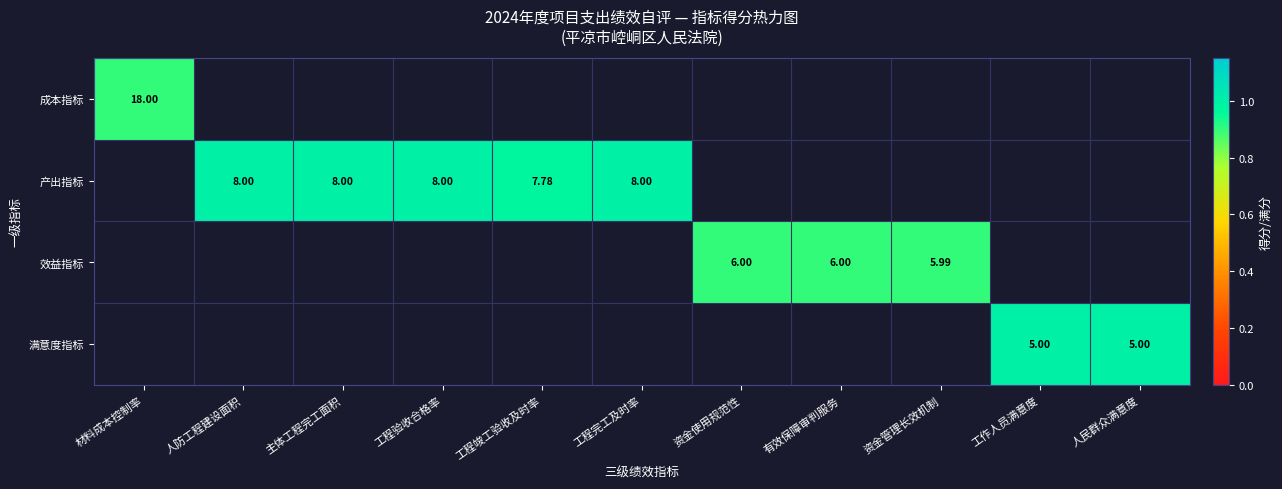

How many values in the 产出指标 series are below 1?

1